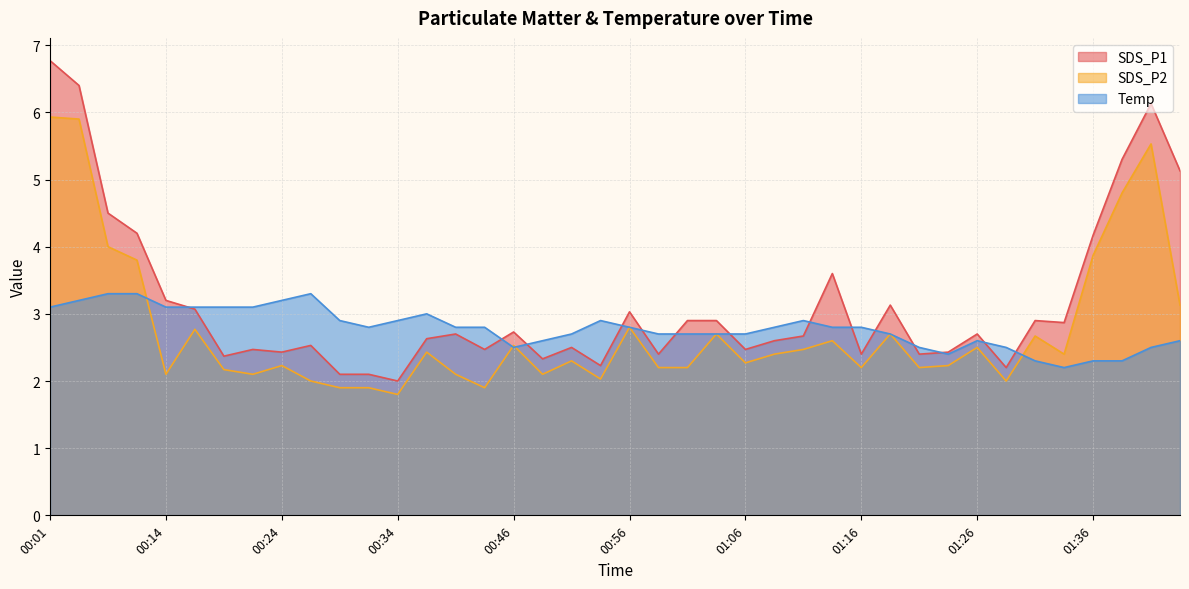

Rank the categories by SDS_P2 value from lowest to highest.

00:34, 00:29, 00:31, 00:44, 00:26, 01:28, 00:54, 00:14, 00:21, 00:39, 00:49, 00:19, 00:59, 01:01, 01:16, 01:21, 00:24, 01:23, 01:06, 00:51, 01:08, 01:33, 00:36, 01:11, 01:26, 00:46, 01:13, 01:31, 01:04, 01:18, 00:16, 00:56, 01:43, 00:09, 01:36, 00:06, 01:38, 01:40, 00:04, 00:01